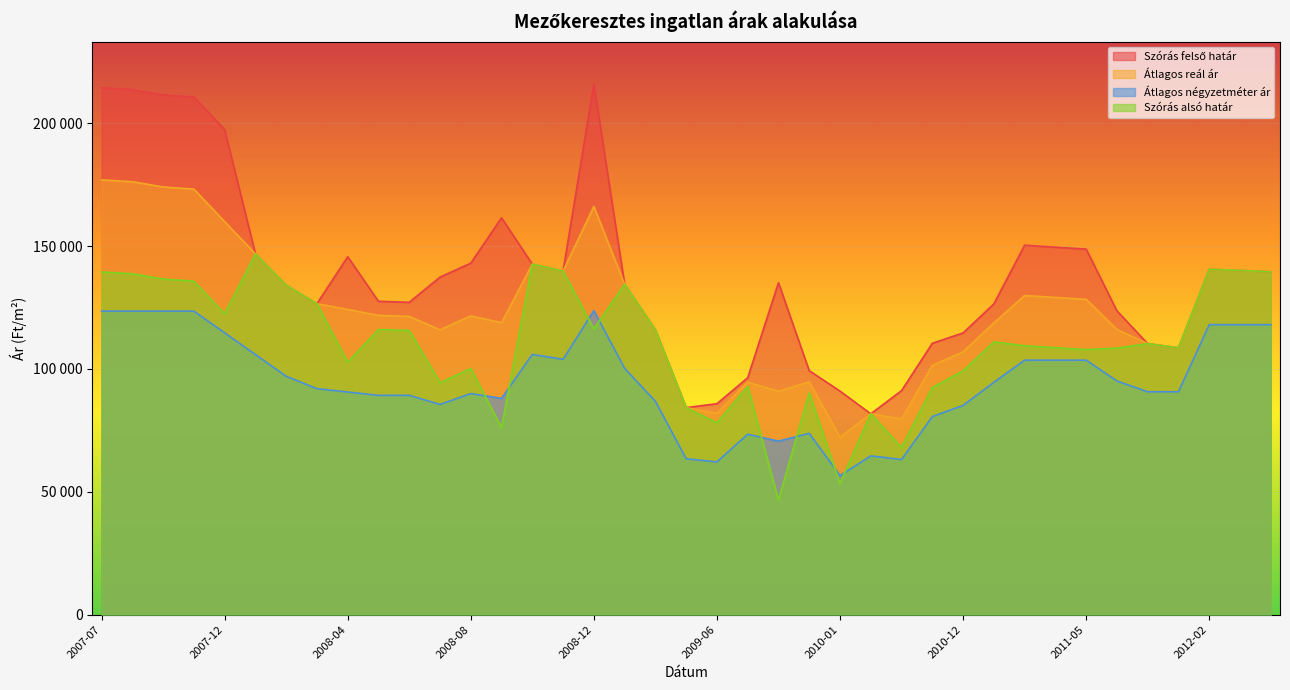

How many series are shown in this chart?

4